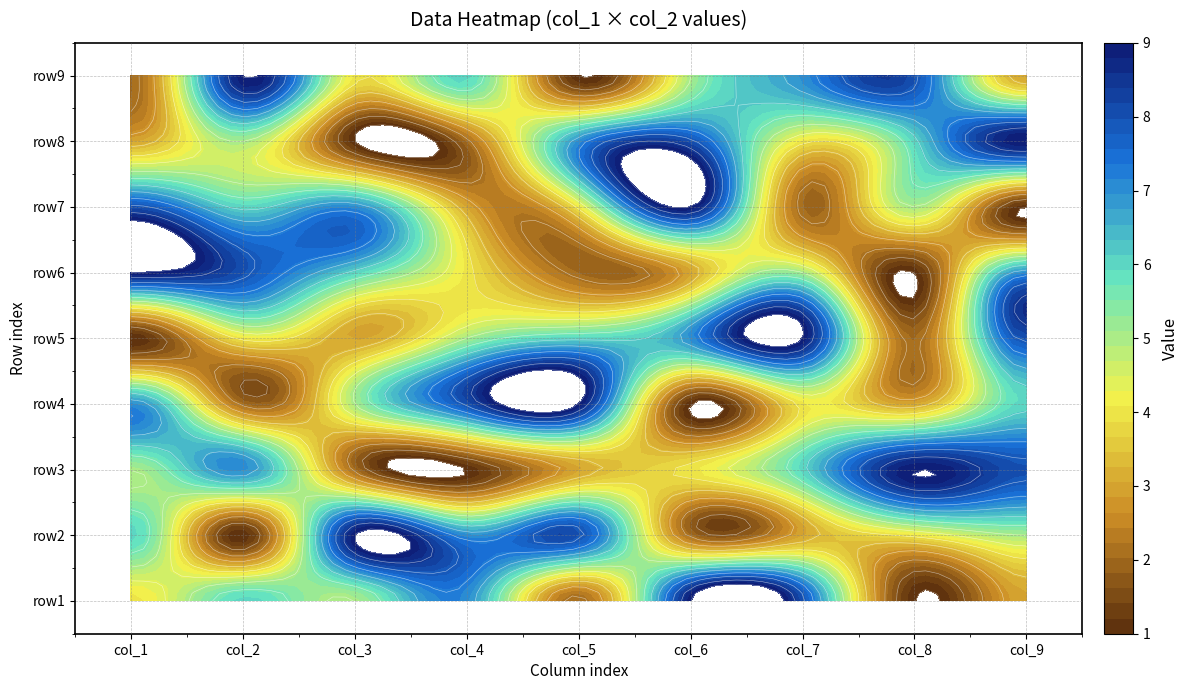

How many data points in row6 are less than 5?

4